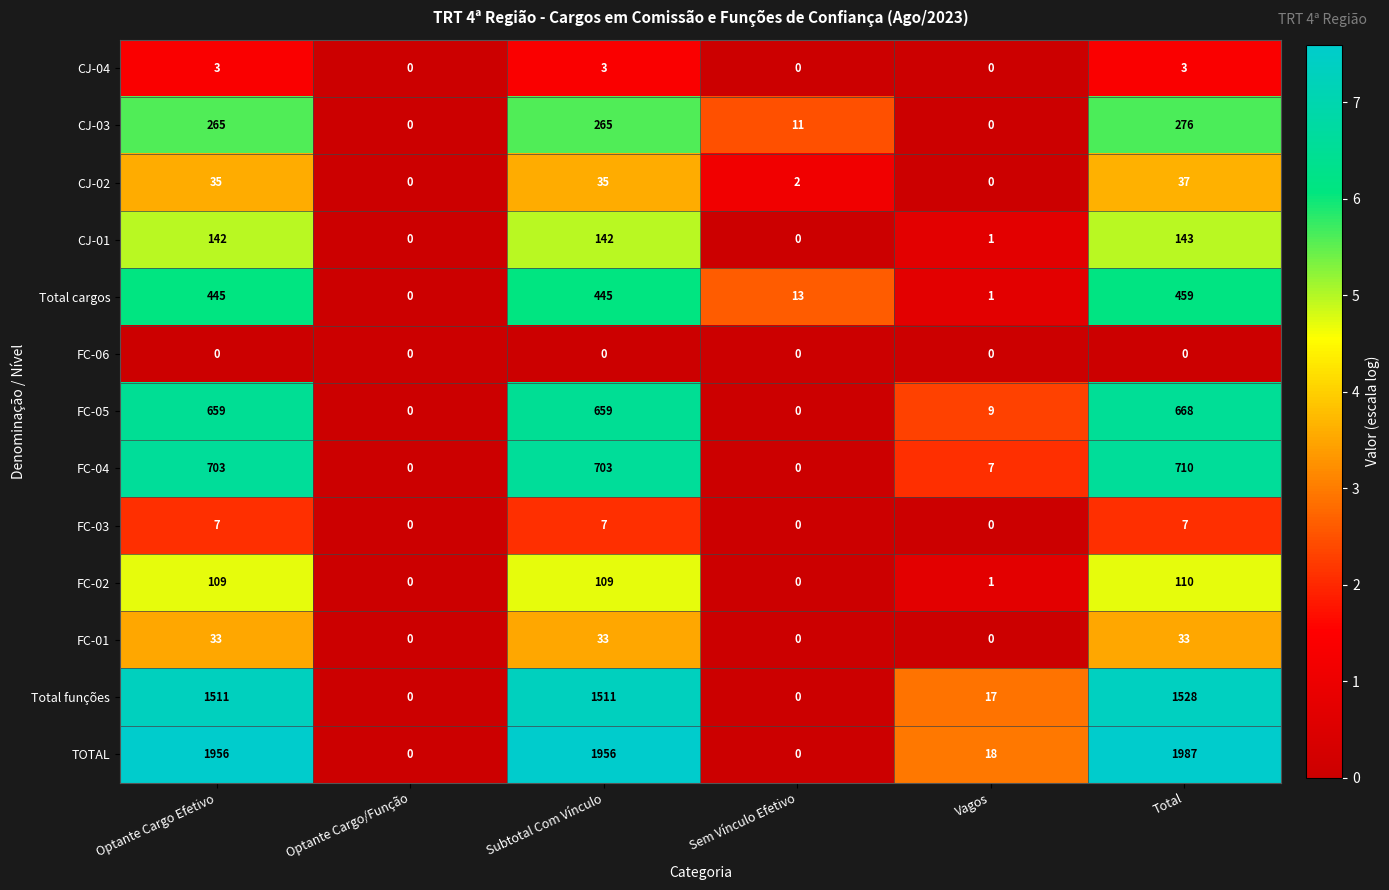

Rank the series by their maximum value, from highest to lowest.

TOTAL, Total funções, FC-04, FC-05, Total cargos, CJ-03, CJ-01, FC-02, CJ-02, FC-01, FC-03, CJ-04, FC-06